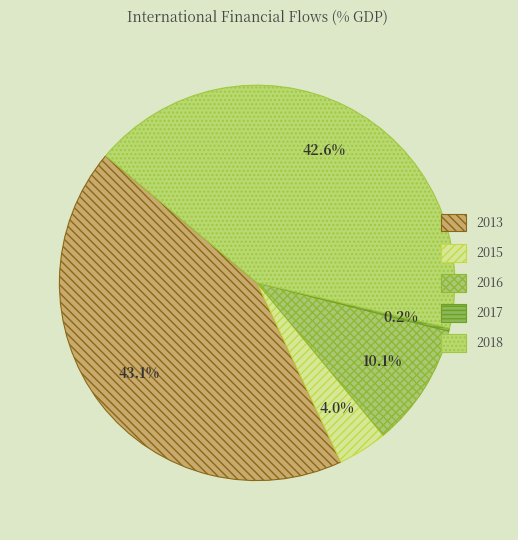

Does any single category account for the majority?

No